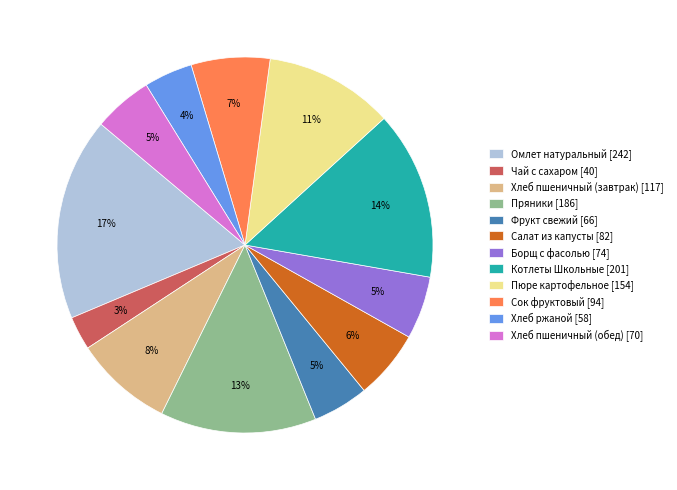

Combined, do Хлеб пшеничный (обед) [70] and Фрукт свежий [66] account for over 50%?

No